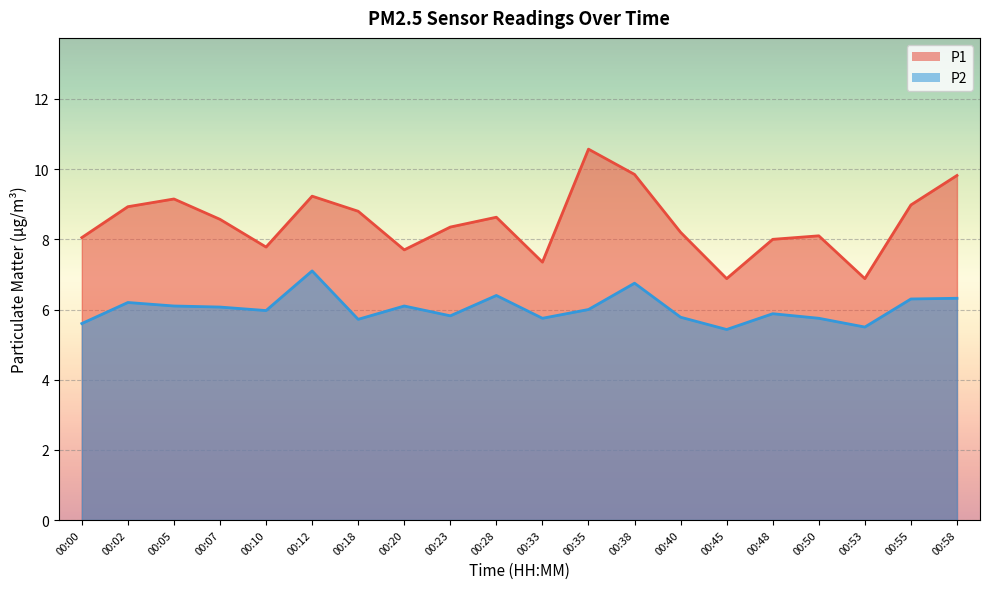

At which label does P1 first exceed 8?

00:00